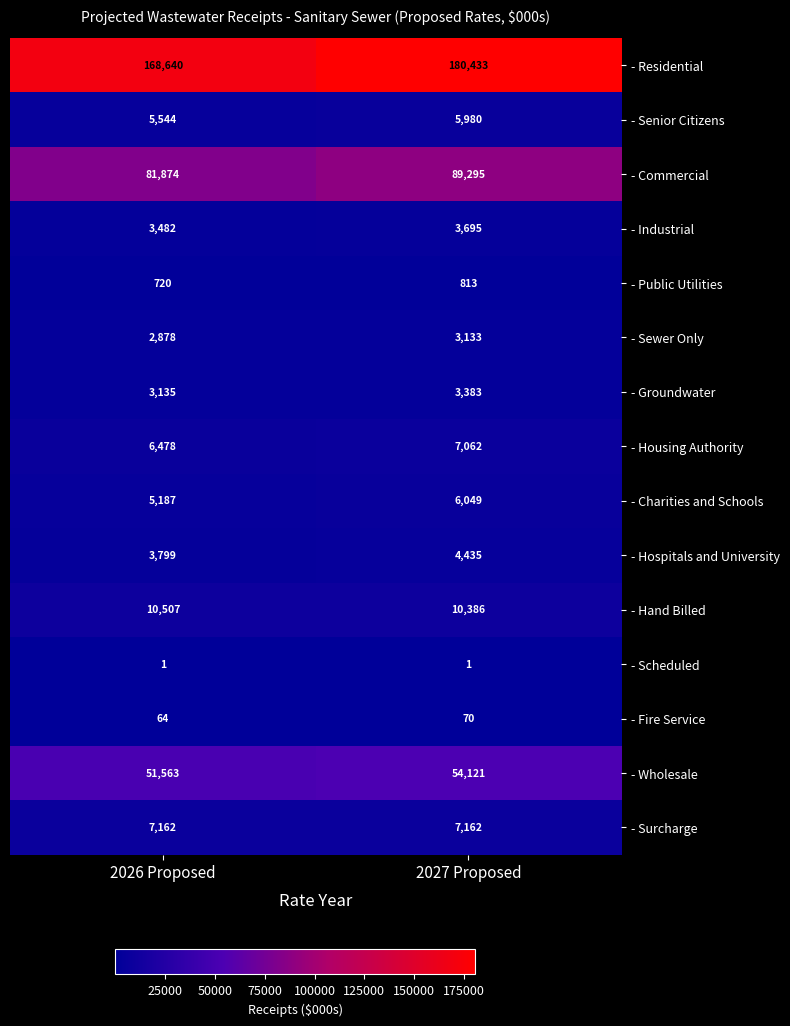

At which label is - Groundwater closest to 3259?

2026 Proposed